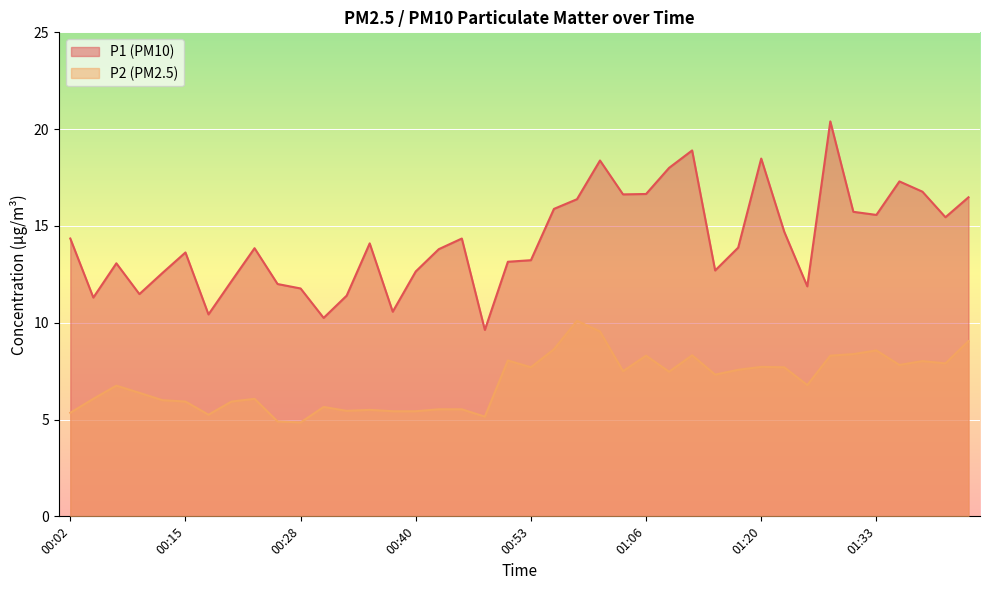

What is the highest value of the P2 series?

10.1